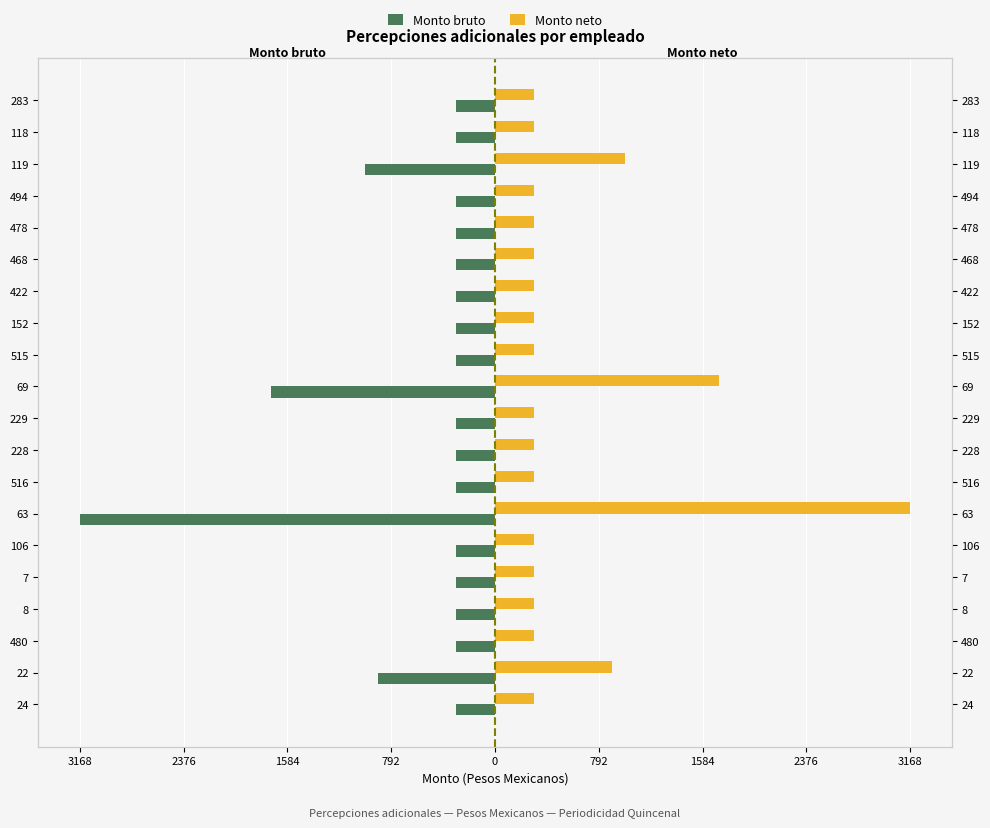

Count the number of categories in the chart.

20